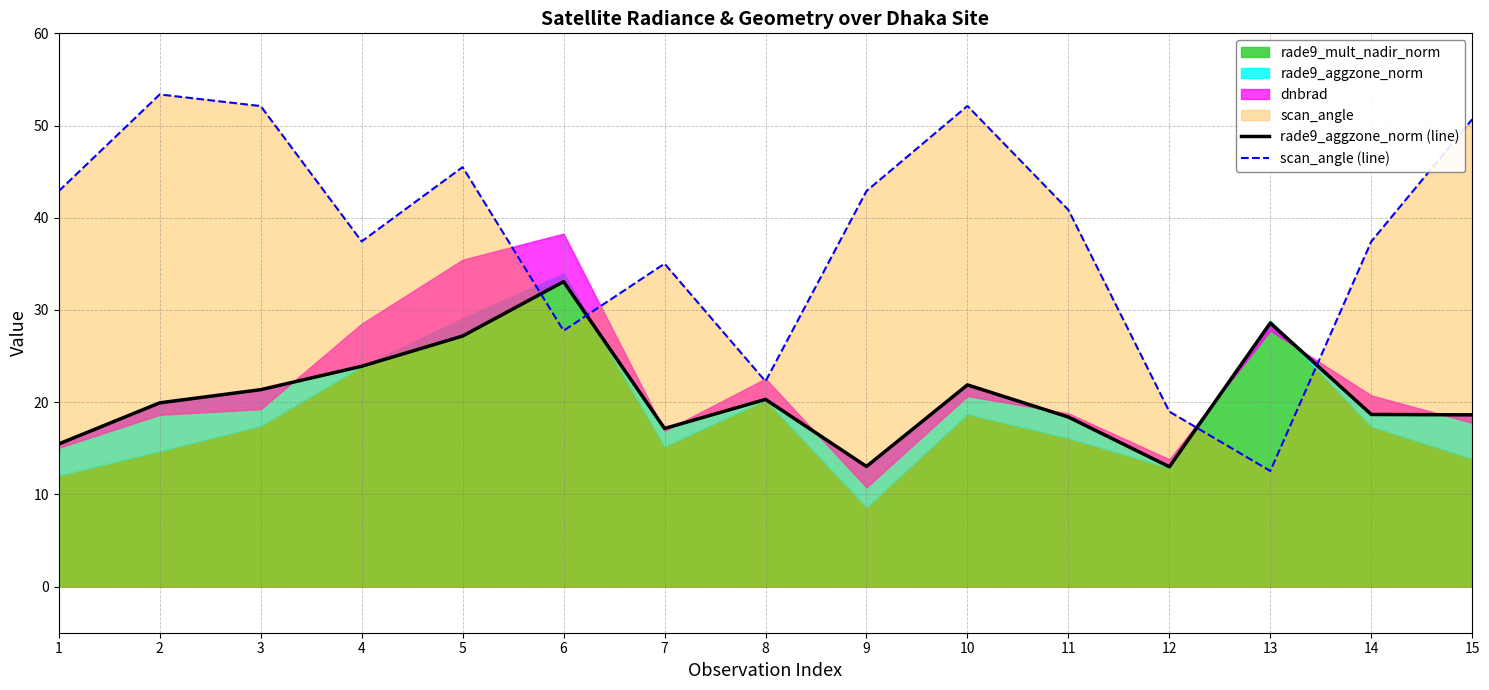

Reading left to right, what are all the values shown in this chart?

rade9_aggzone_norm (line): 1=15.5	2=19.9	3=21.4	4=23.9	5=27.2	6=33.1	7=17.1	8=20.3	9=13.0	10=21.9	11=18.4	12=13.0	13=28.6	14=18.7	15=18.6
scan_angle (line): 1=42.9	2=53.4	3=52.1	4=37.4	5=45.5	6=27.8	7=35.0	8=22.3	9=42.9	10=52.1	11=40.8	12=19.0	13=12.5	14=37.4	15=50.7